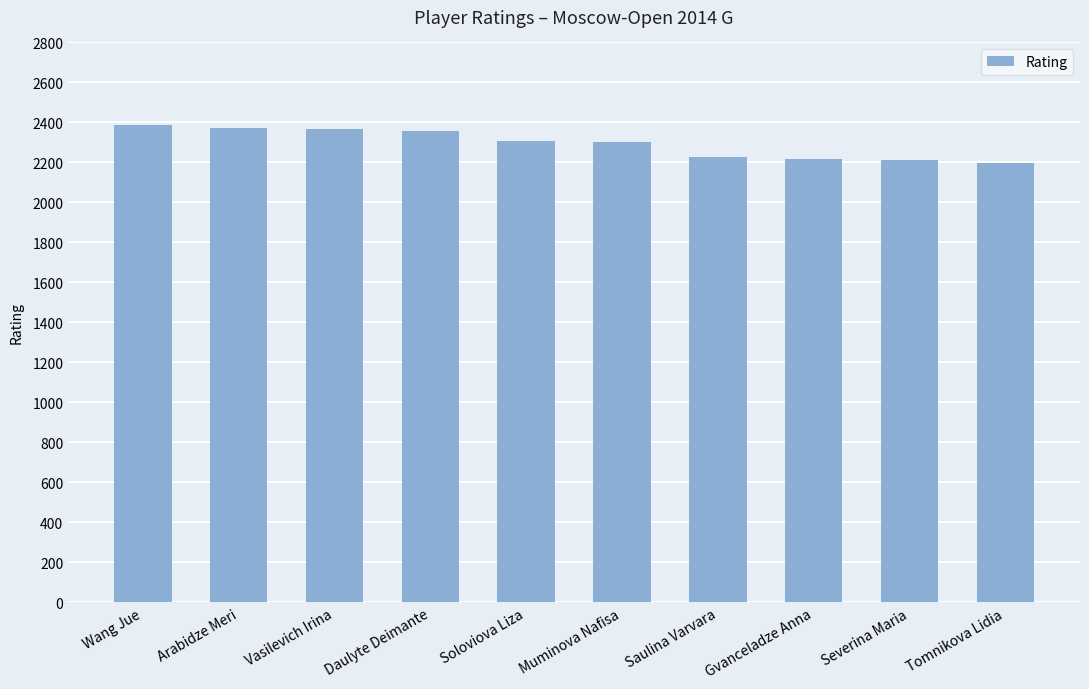

What is the change in value from Arabidze Meri to Soloviova Liza?

-66